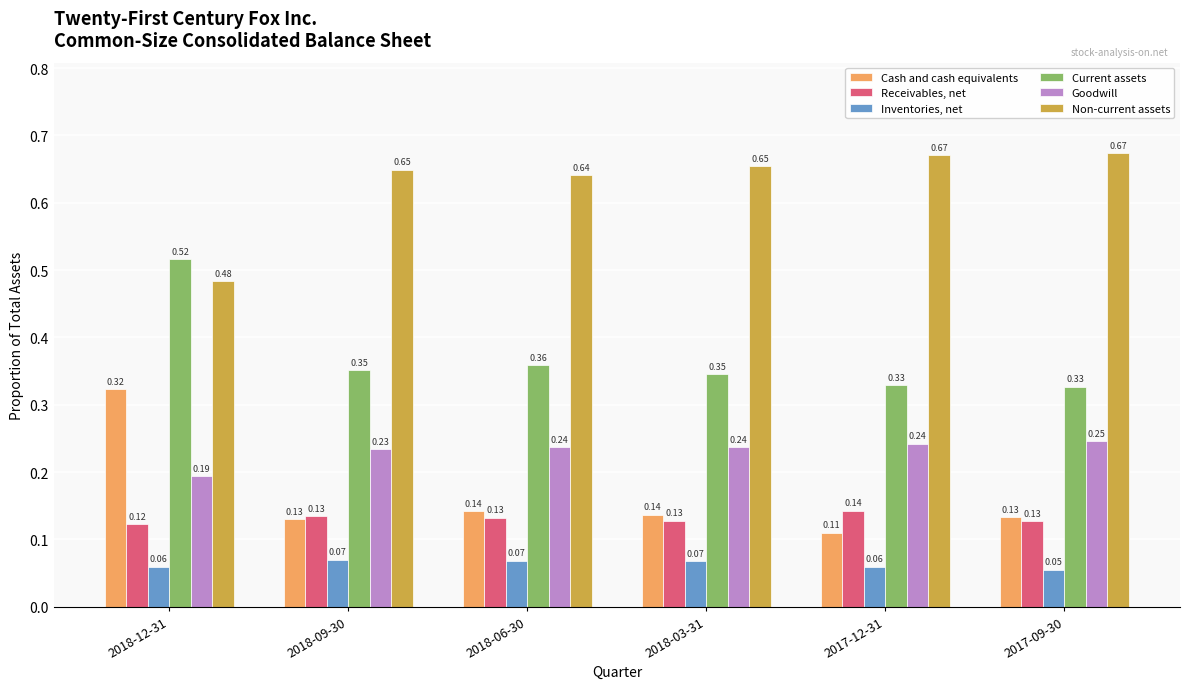

List the series in order of their peak value, highest first.

Non-current assets, Current assets, Cash and cash equivalents, Goodwill, Receivables, net, Inventories, net